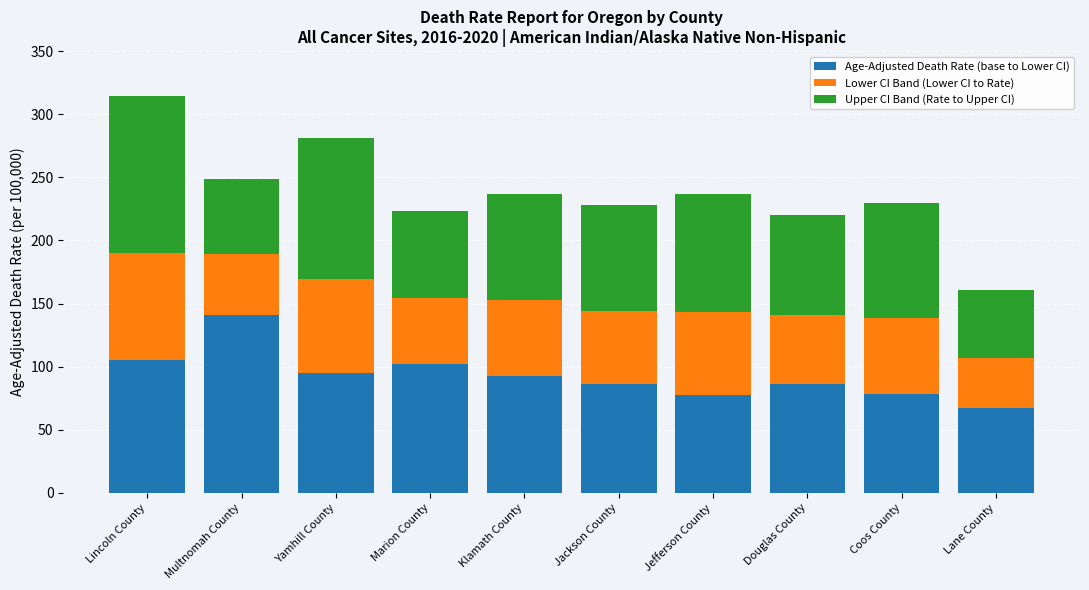

At which label does Age-Adjusted Death Rate (base to Lower CI) first exceed 92?

Lincoln County